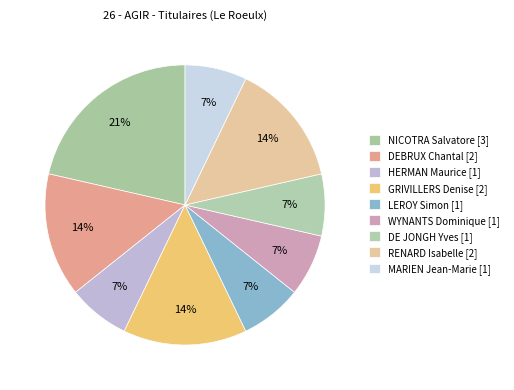

To the nearest percent, what is the difference between the LEROY Simon and DEBRUX Chantal slice percentages?

7%